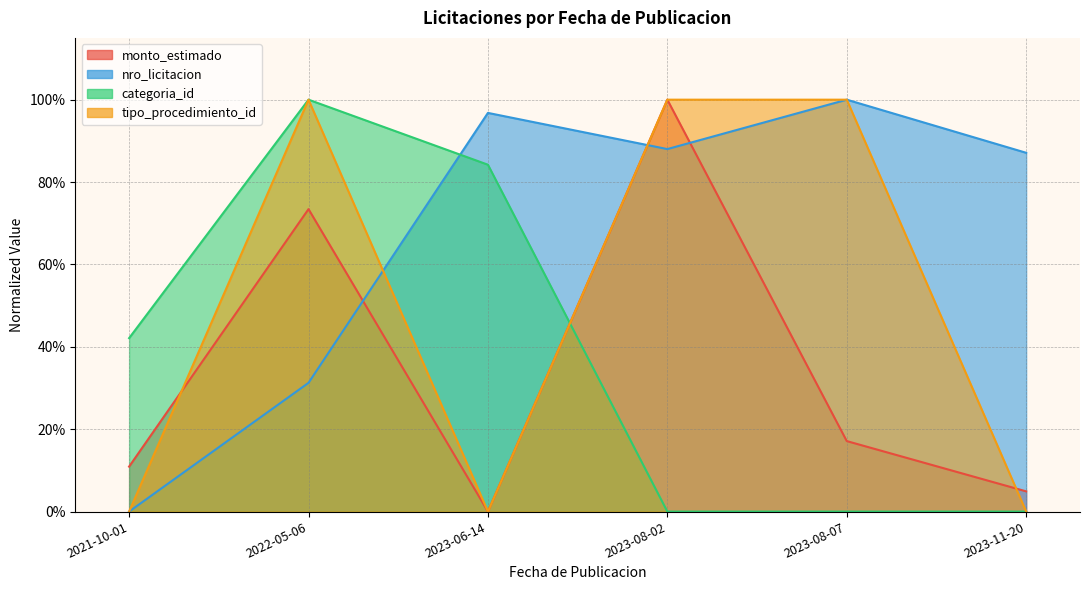

How many distinct data groups are displayed?

4